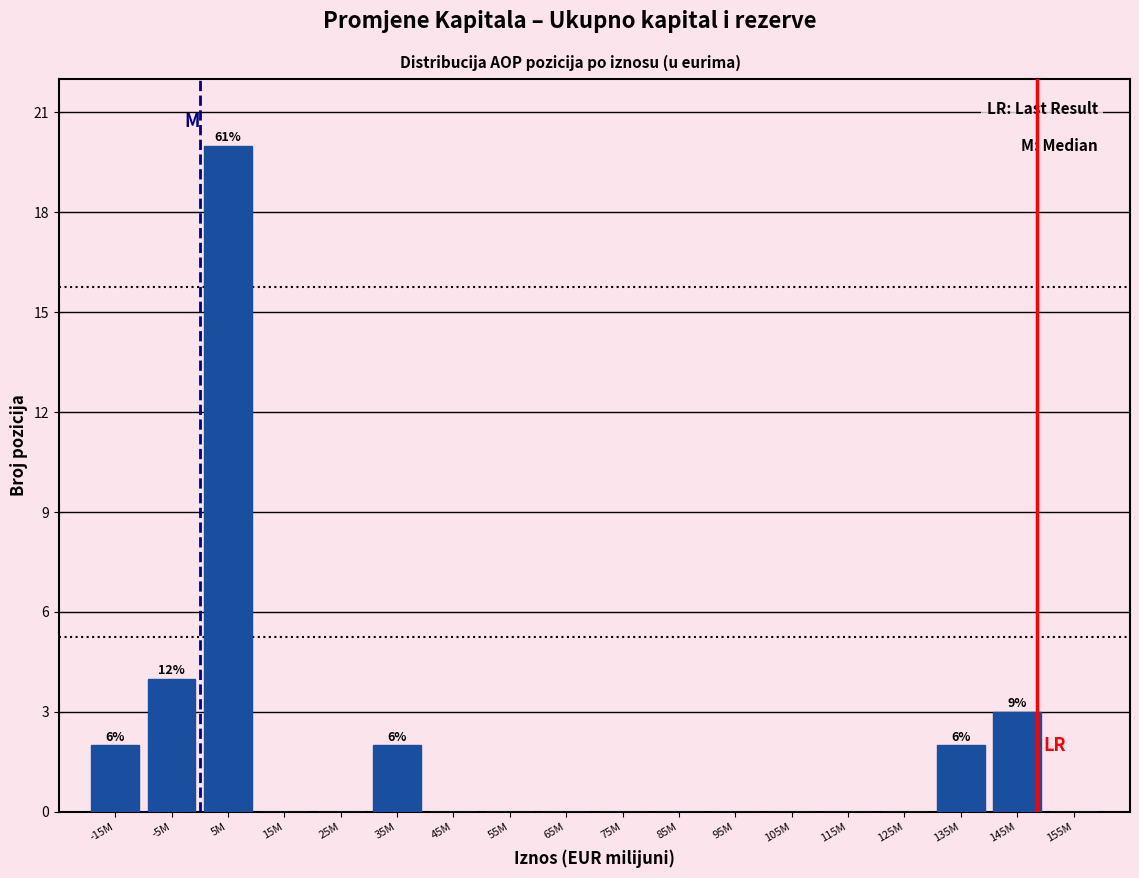

Reading right to left, extract all data points from this chart.

155M=0	145M=3	135M=2	125M=0	115M=0	105M=0	95M=0	85M=0	75M=0	65M=0	55M=0	45M=0	35M=2	25M=0	15M=0	5M=20	-5M=4	-15M=2